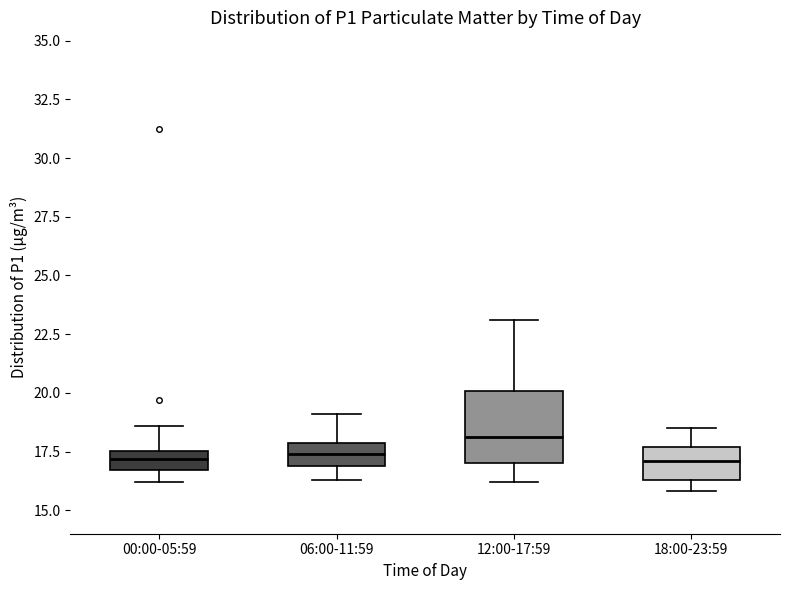

Which box has the highest median line?

12:00-17:59